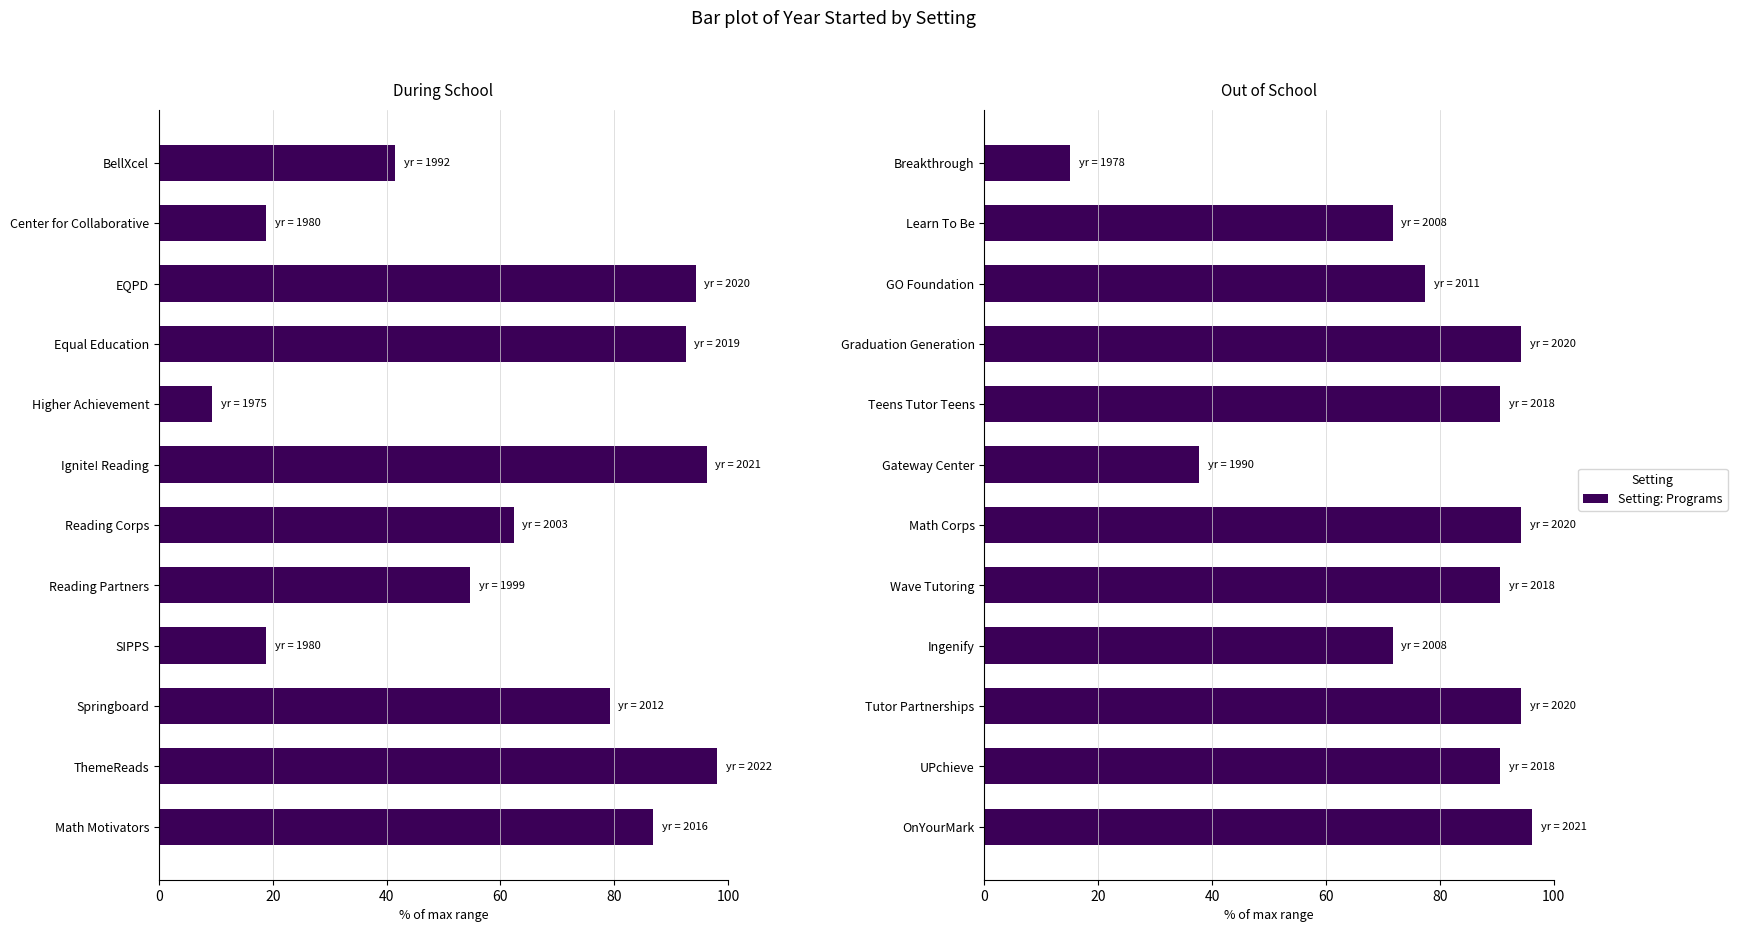

Which series has the largest range (max minus min)?

During School